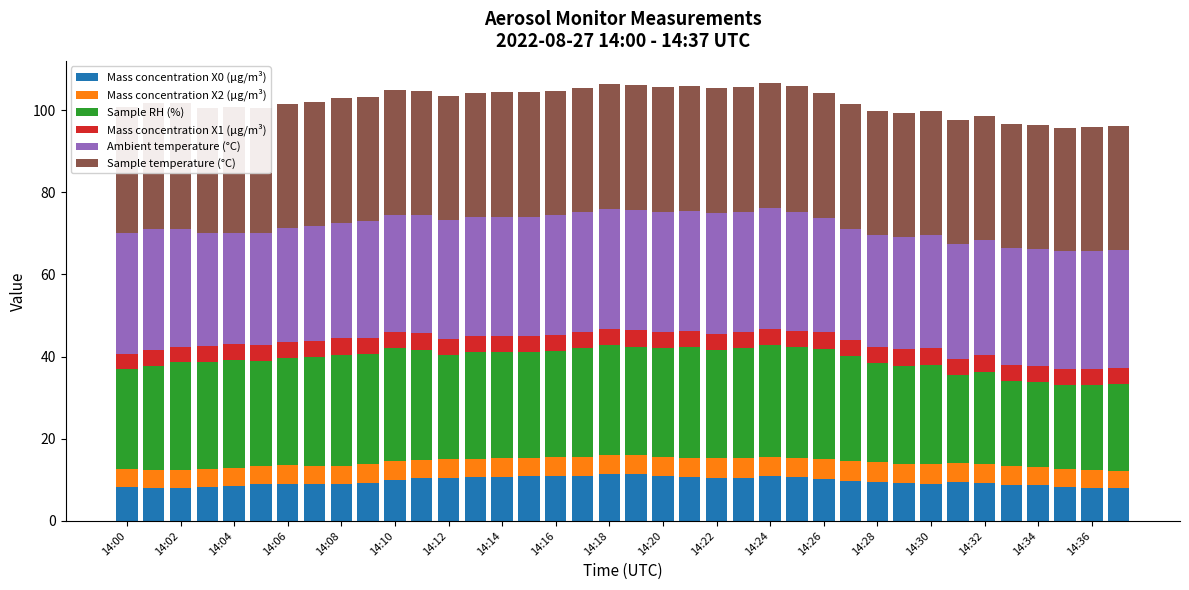

What is the sum of the Mass concentration X1 (μg/m³) values at 14:32 and 14:22?

8.0